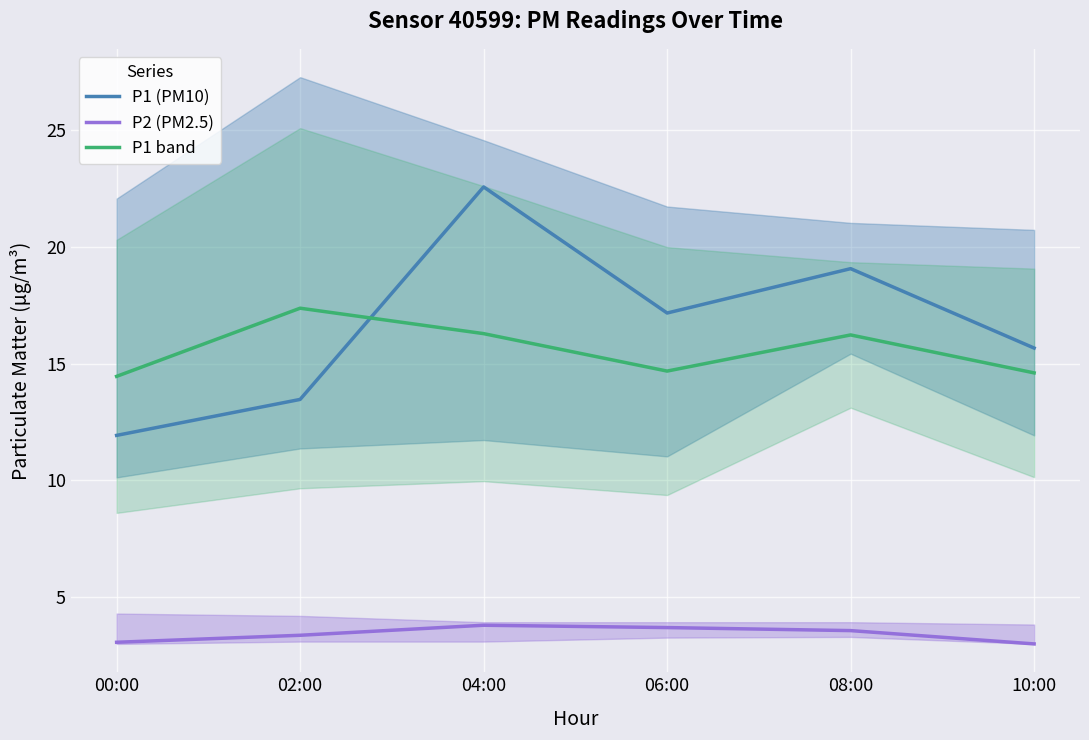

Reading left to right, what are all the values shown in this chart?

P1 (PM10): 00:00=11.9	02:00=13.5	04:00=22.6	06:00=17.2	08:00=19.1	10:00=15.7
P2 (PM2.5): 00:00=3.1	02:00=3.4	04:00=3.8	06:00=3.7	08:00=3.6	10:00=3.0
P1 band: 00:00=14.5	02:00=17.4	04:00=16.3	06:00=14.7	08:00=16.2	10:00=14.6